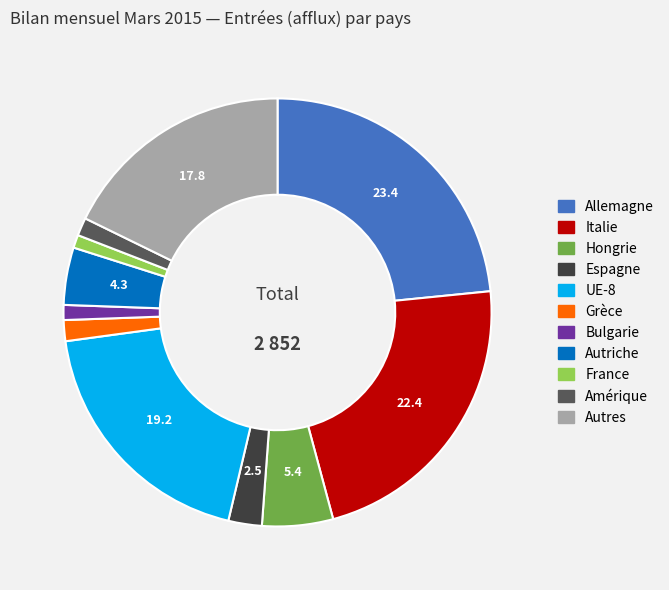

Do Italie and Autriche together represent more than half of the pie?

No